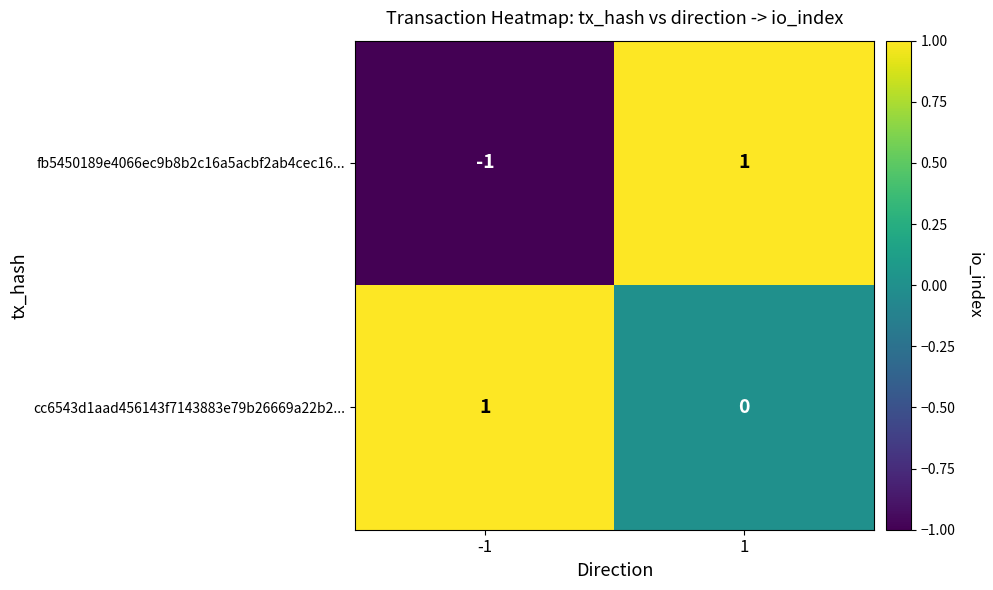

Which series changed the most between -1 and 1?

fb5450189e4066ec9b8b2c16a5acbf2ab4cec16...